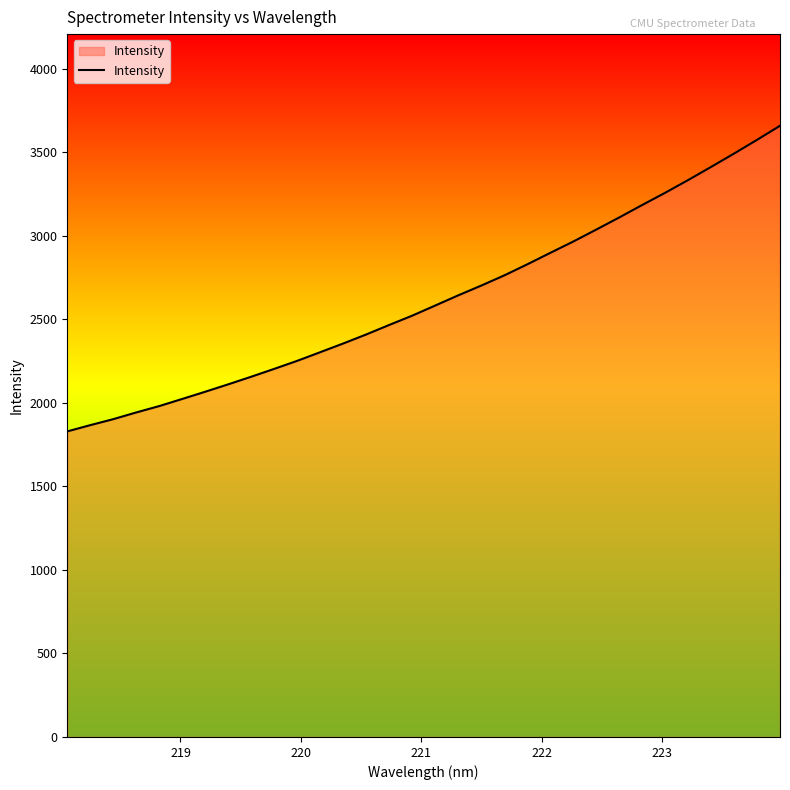

How many series are shown in this chart?

1